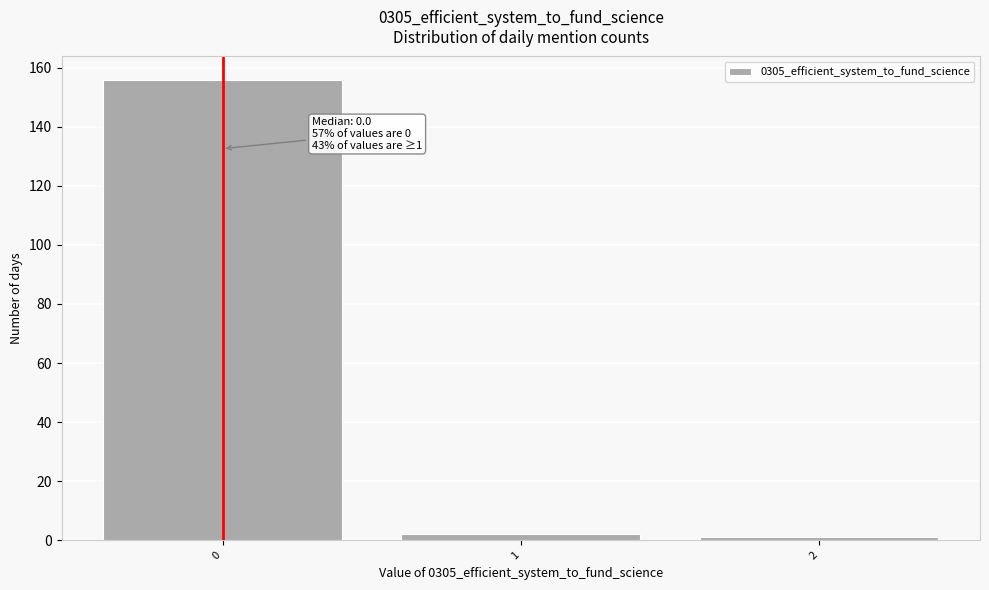

Reading right to left, list all the values displayed in this chart.

1	2	156